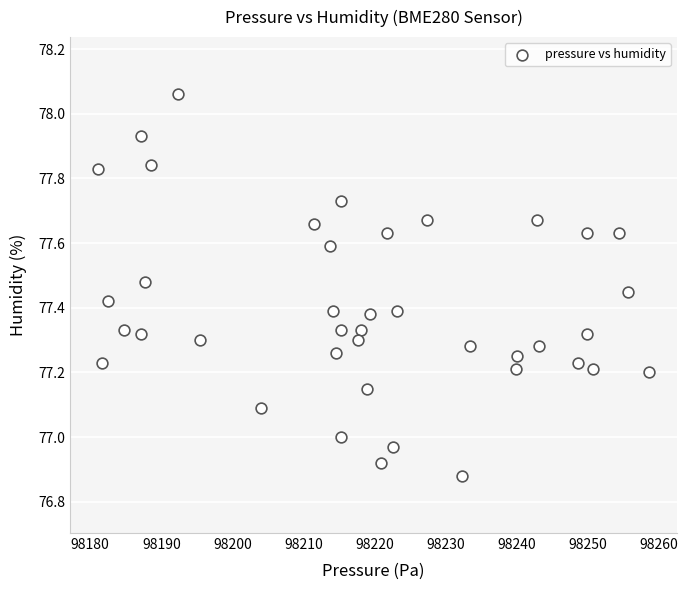

What is the range of Y values (max minus min)?

1.2